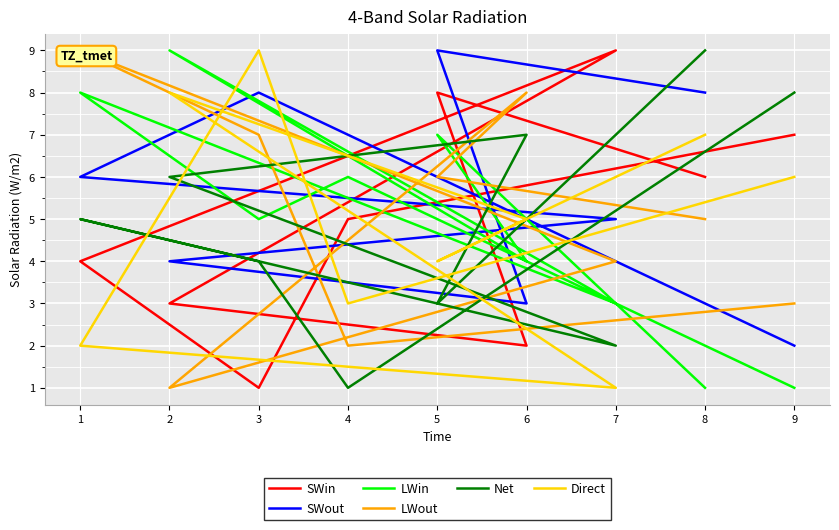

List the series in order of their peak value, highest first.

SWin, SWout, LWin, LWout, Net, Direct